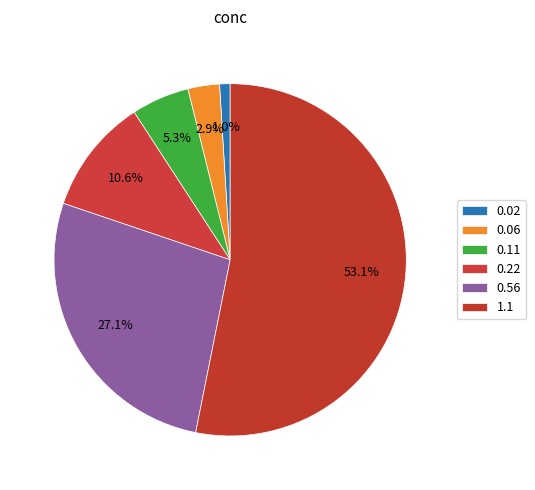

Which category has the smallest portion of the pie?

0.02